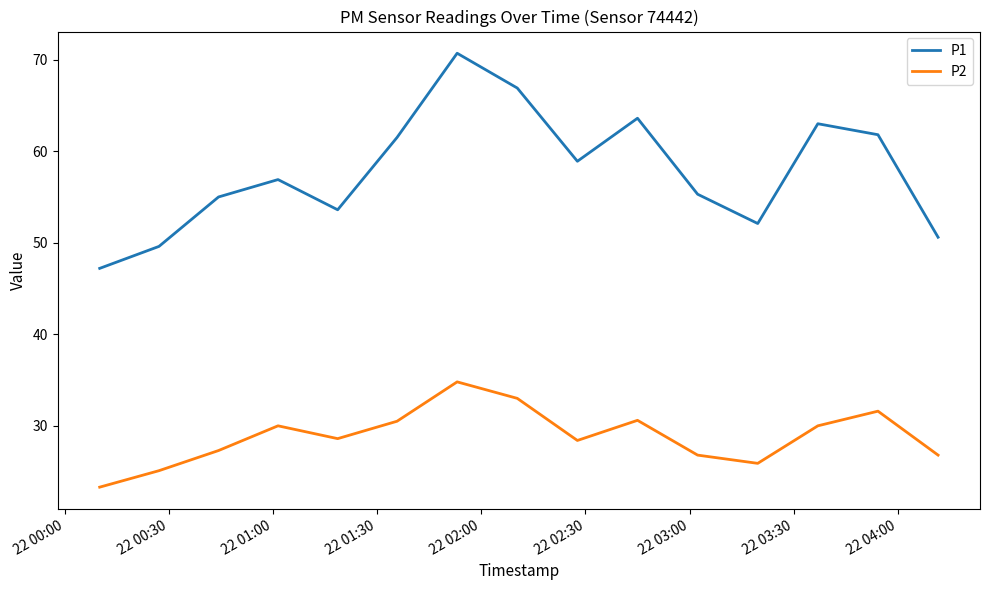

Which series has the largest total across all categories?

P1